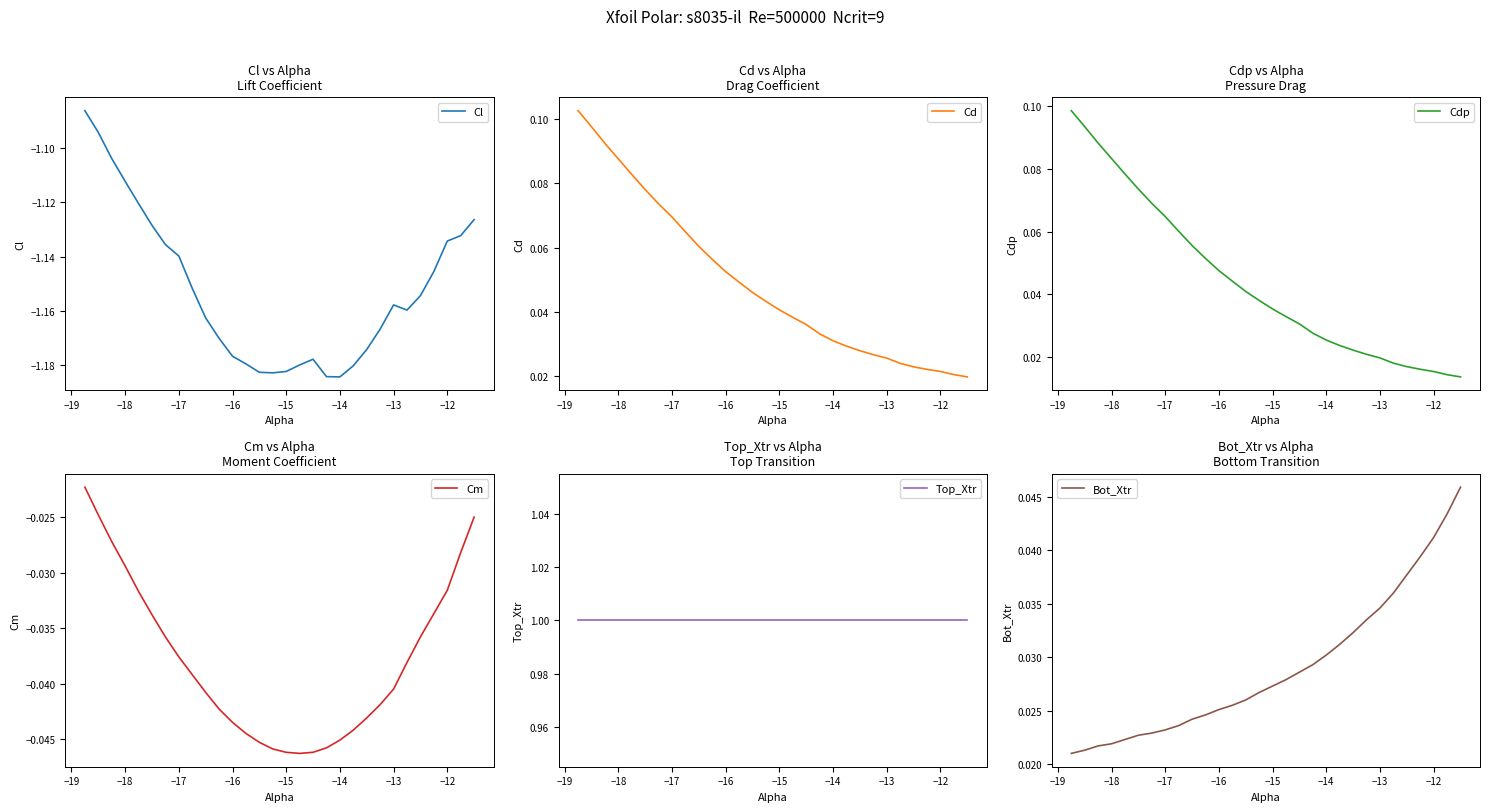

What is the minimum value for Cl?

-1.2